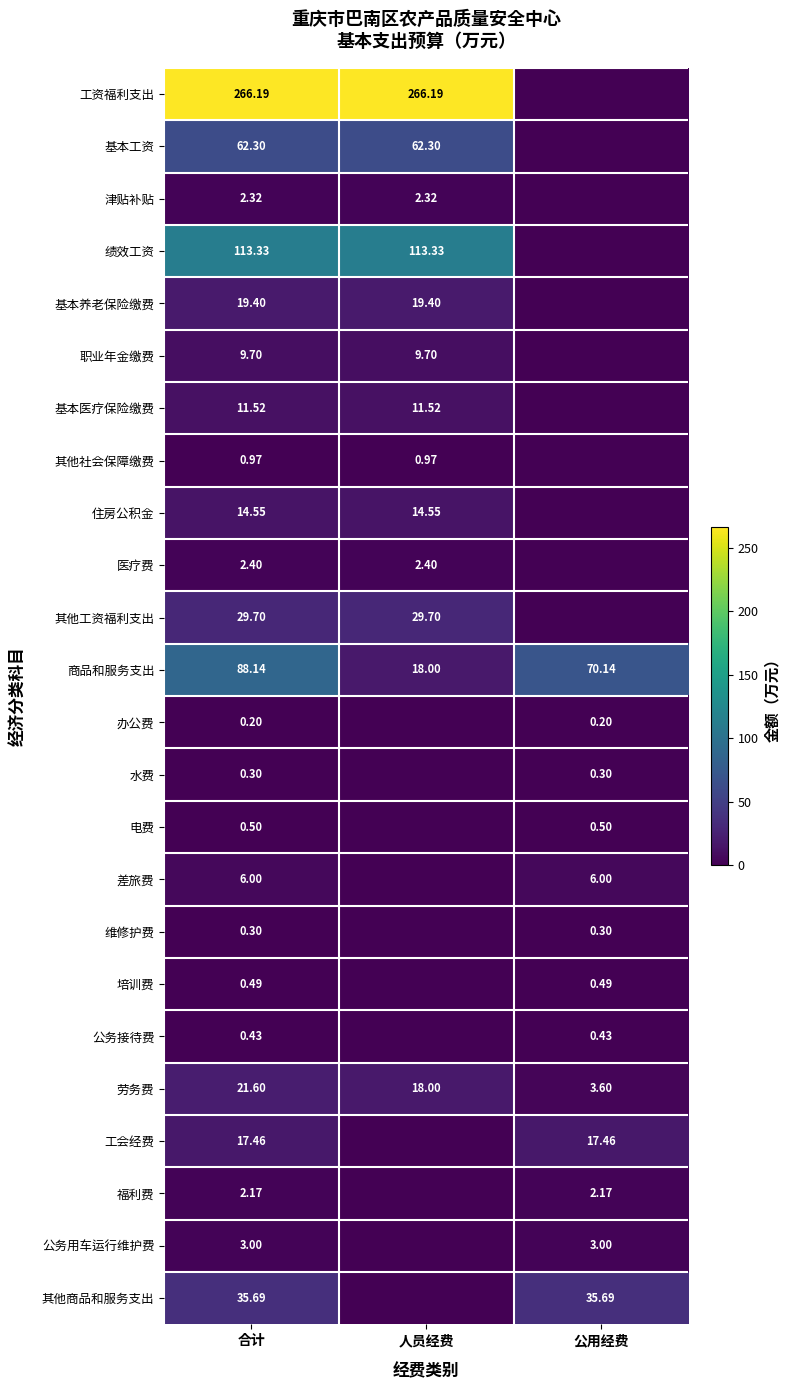

What is the total value across all series at 合计?

708.7